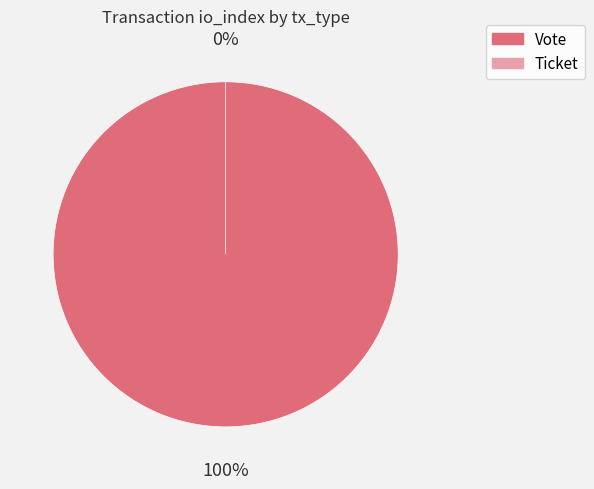

To the nearest percent, what is the combined percentage of Ticket and Vote?

100%